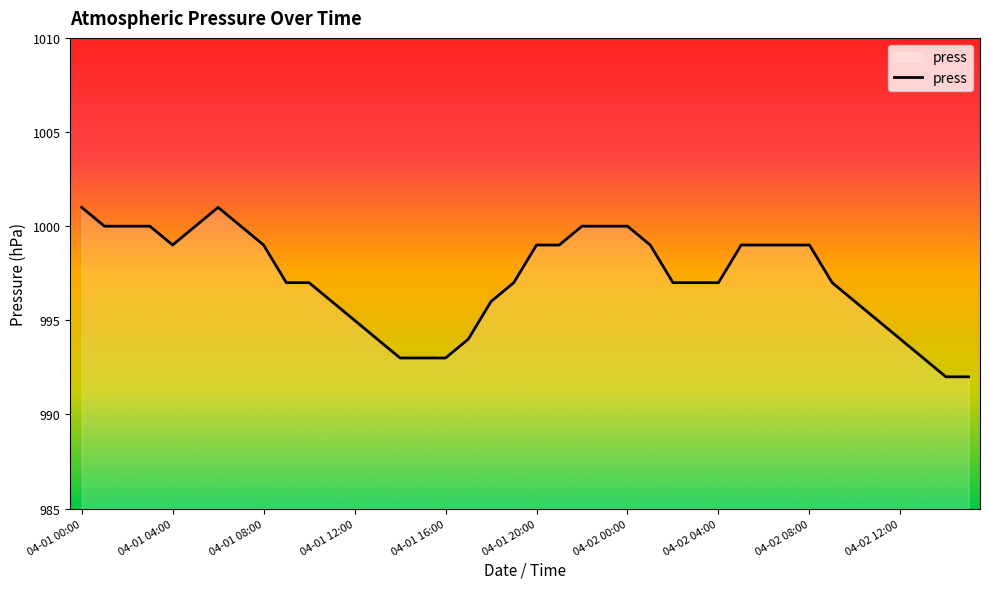

Does the chart display data point markers on the line(s)?

No